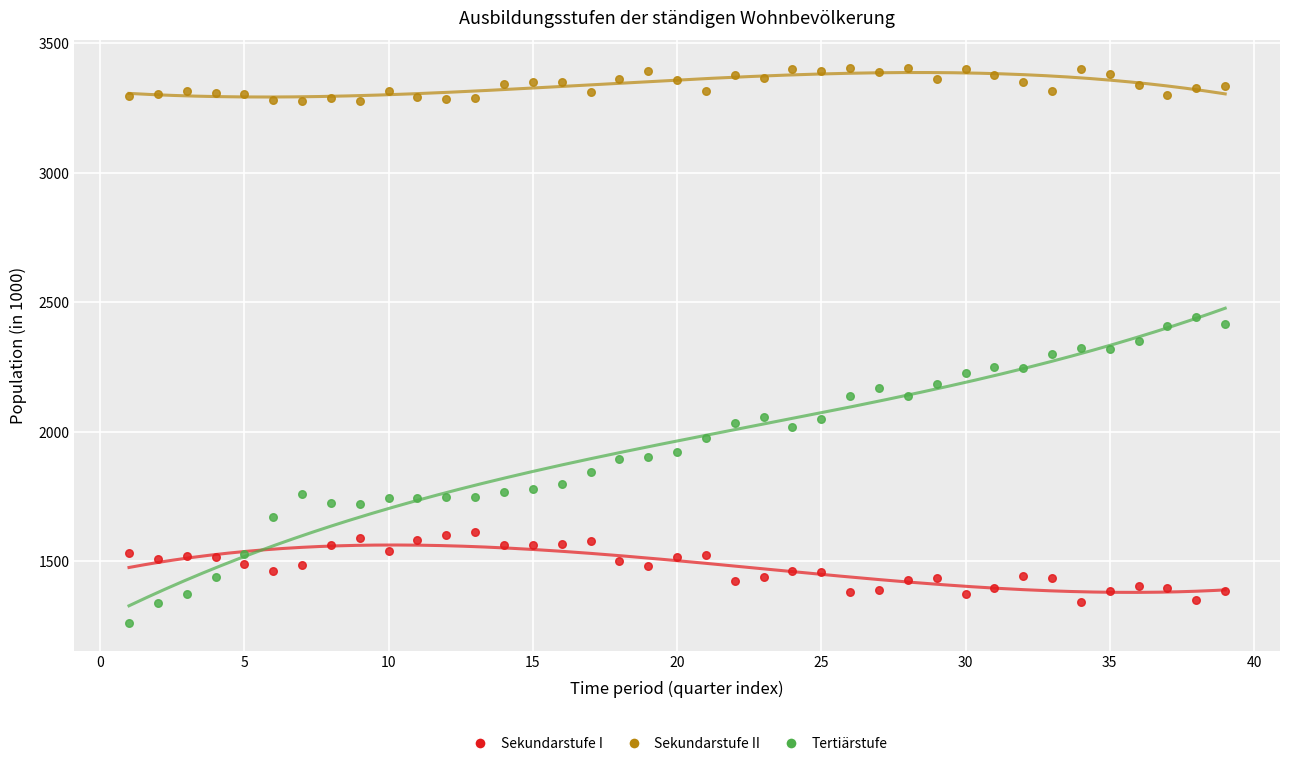

Which series reaches the minimum Y coordinate?

Tertiärstufe